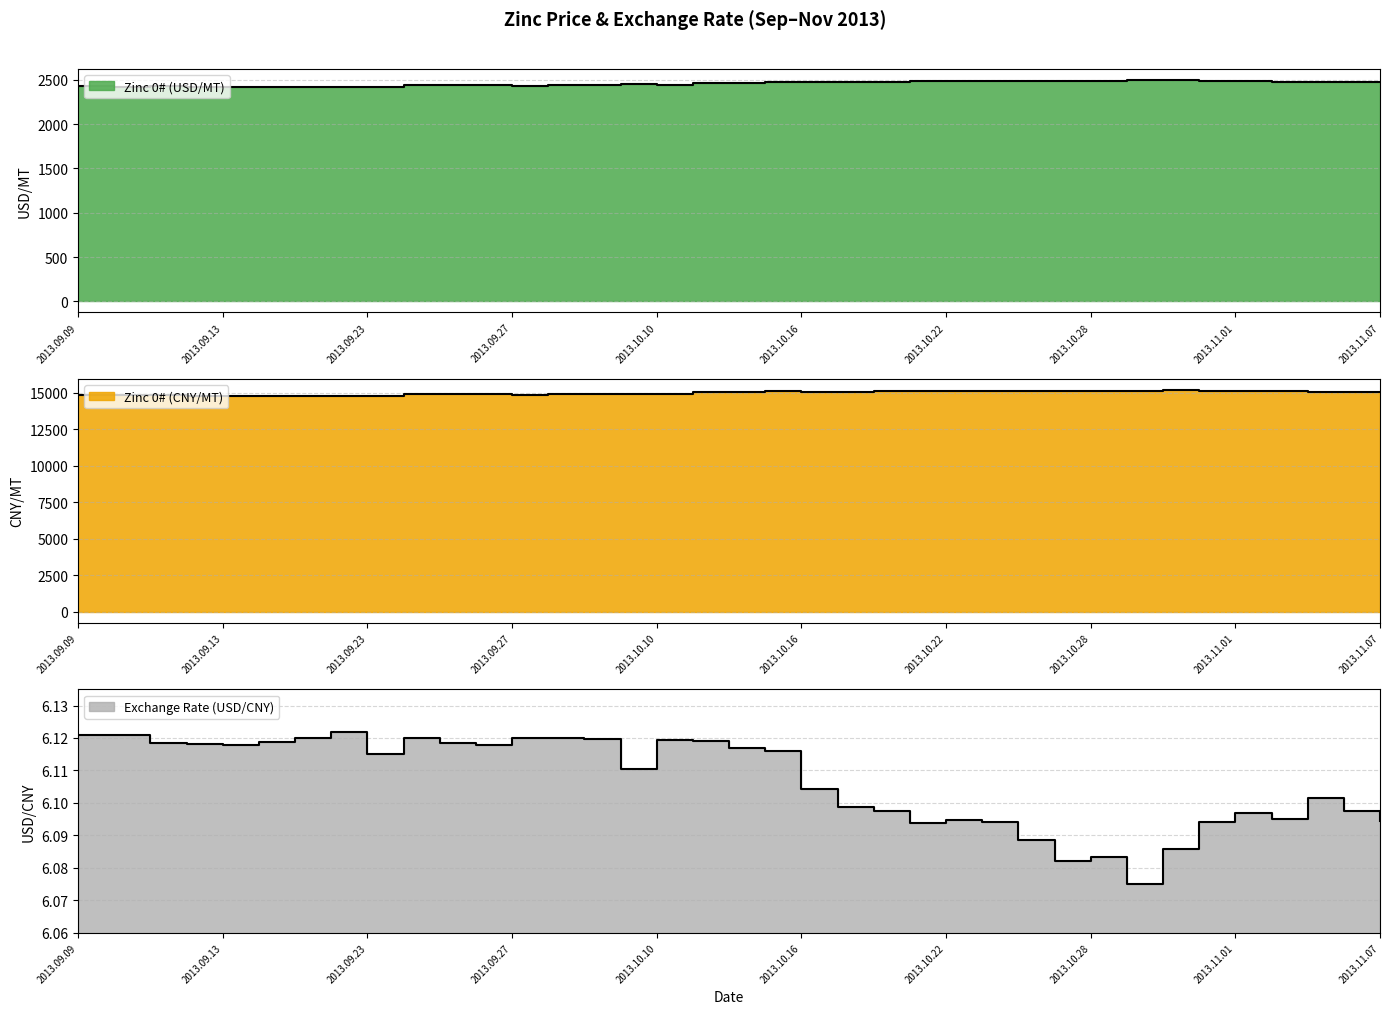

What is the difference between the second highest and second lowest values in the Zinc 0# (USD/MT) series?

73.8